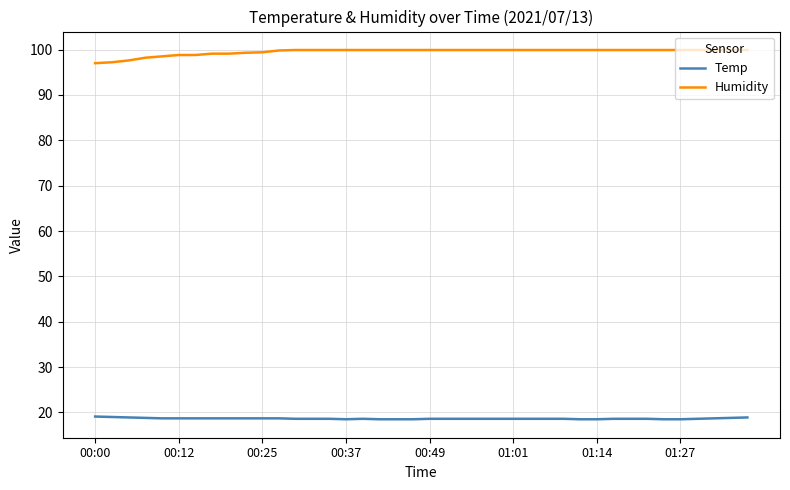

What is the difference between the second highest and minimum values in the Temp series?

0.5